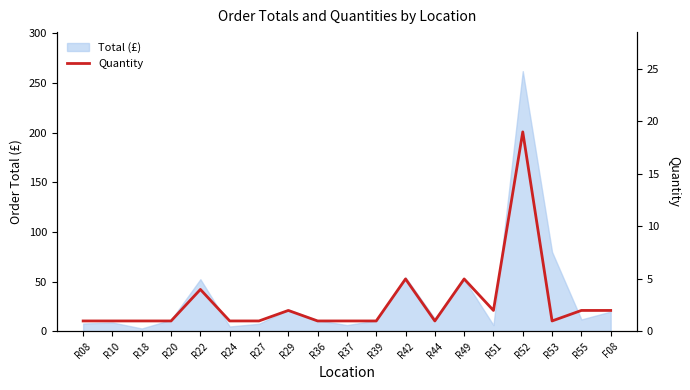

Reading left to right, extract all data points from this chart.

1	1	1	1	4	1	1	2	1	1	1	5	1	5	2	19	1	2	2